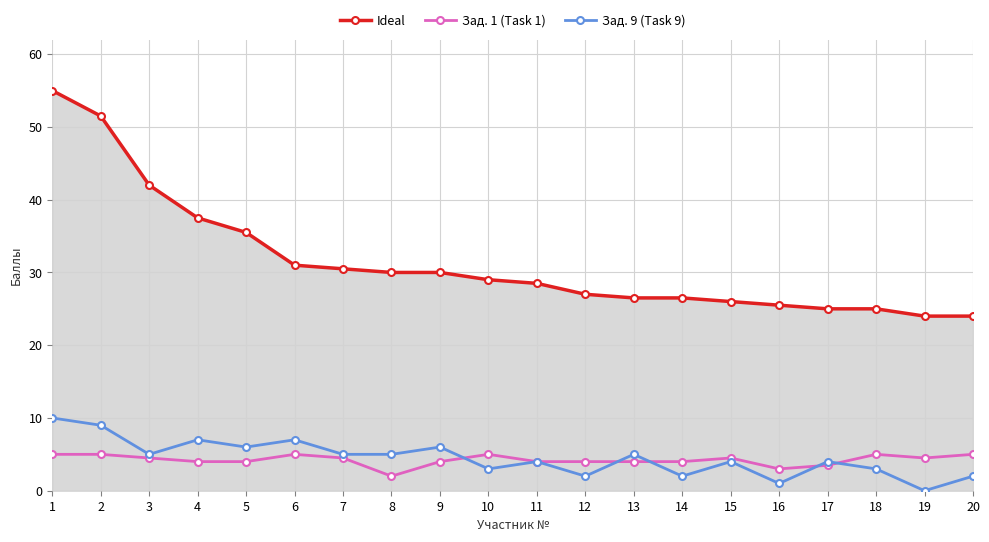

What is the total value across all series at 6?

43.0